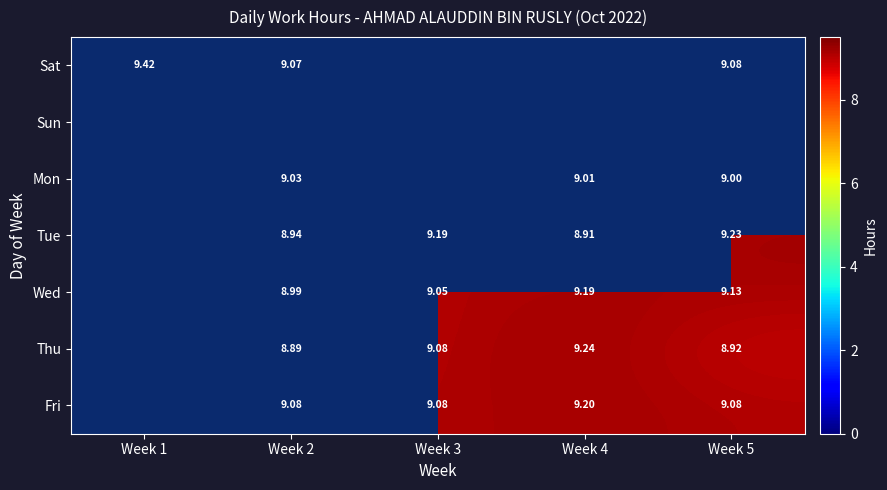

List the labels in order of Sun value, largest first.

Week 1, Week 2, Week 3, Week 4, Week 5